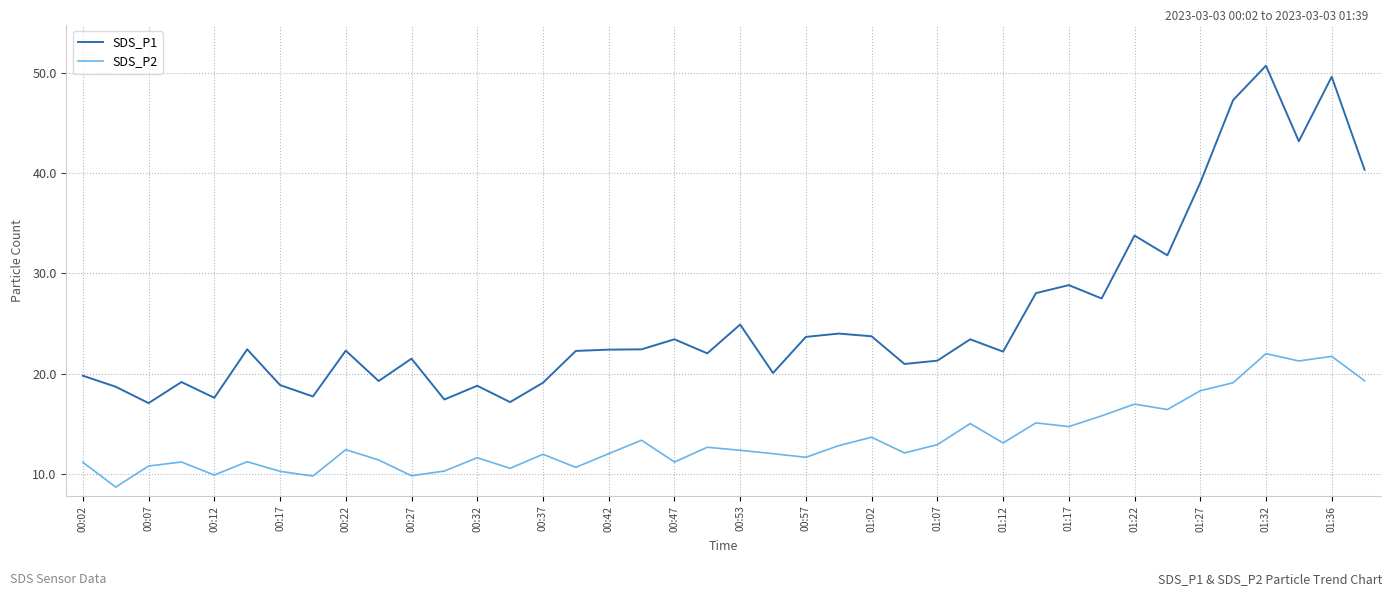

Which series has the widest spread of values?

SDS_P1